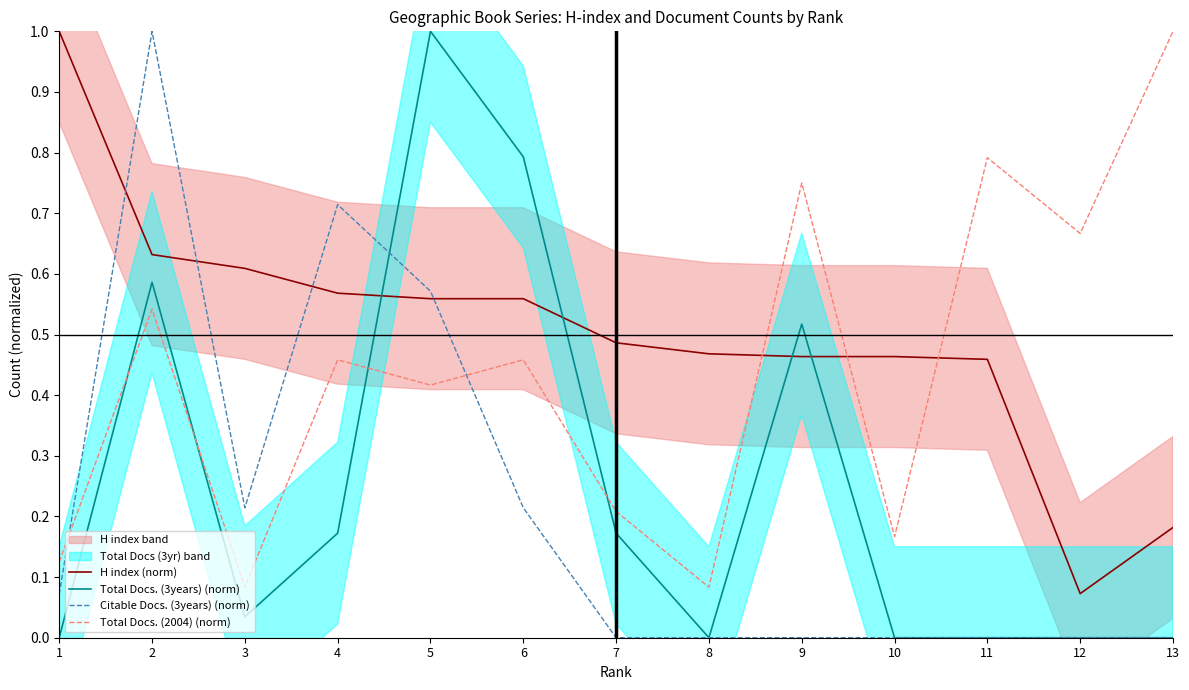

What are all the series names shown in the legend?

H index (norm), Total Docs. (3years) (norm), Citable Docs. (3years) (norm), Total Docs. (2004) (norm)